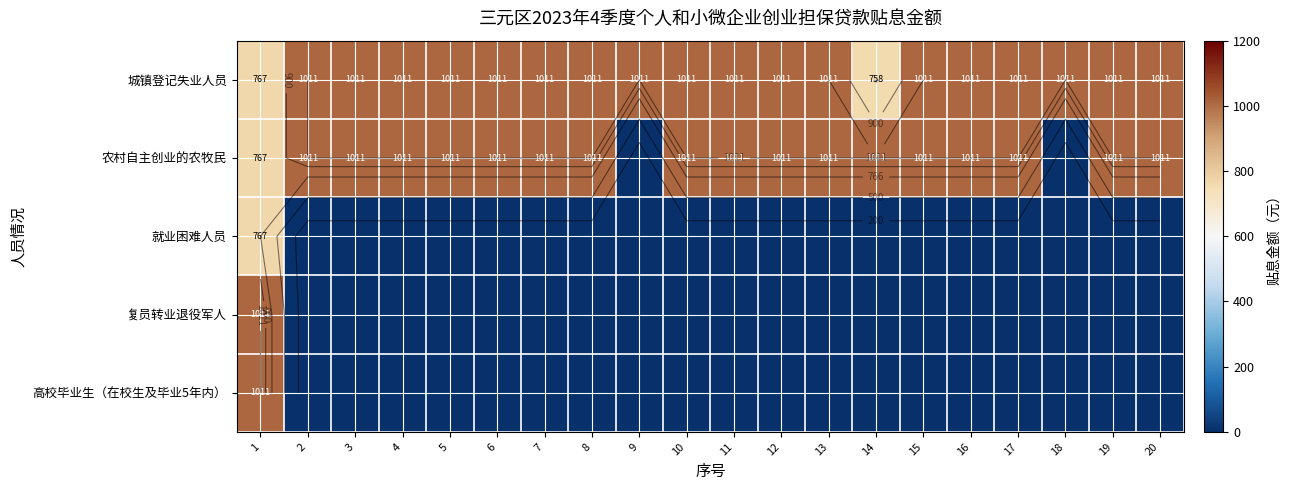

What is the sum of all 农村自主创业的农牧民 values?

17955.5